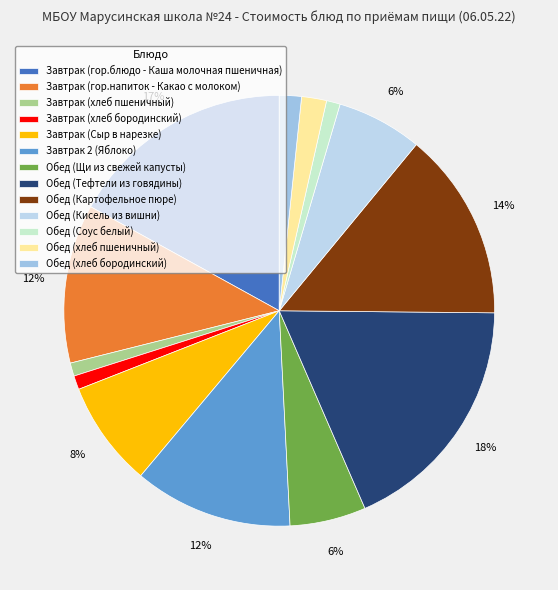

Is Завтрак (гор.блюдо - Каша молочная пшеничная) the majority of the pie?

No